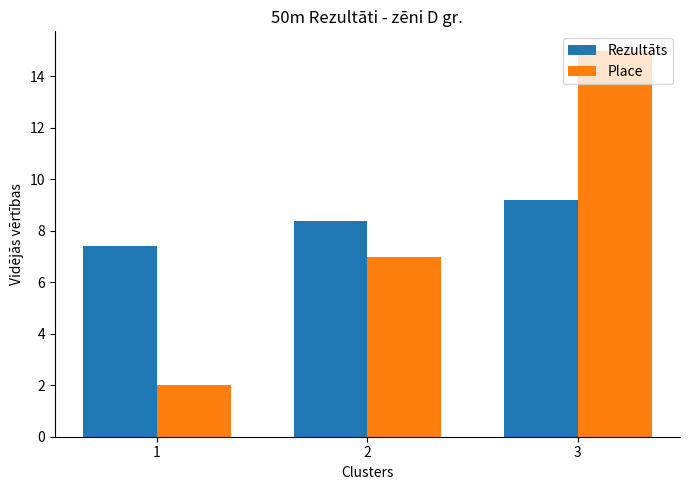

How many distinct data groups are displayed?

2